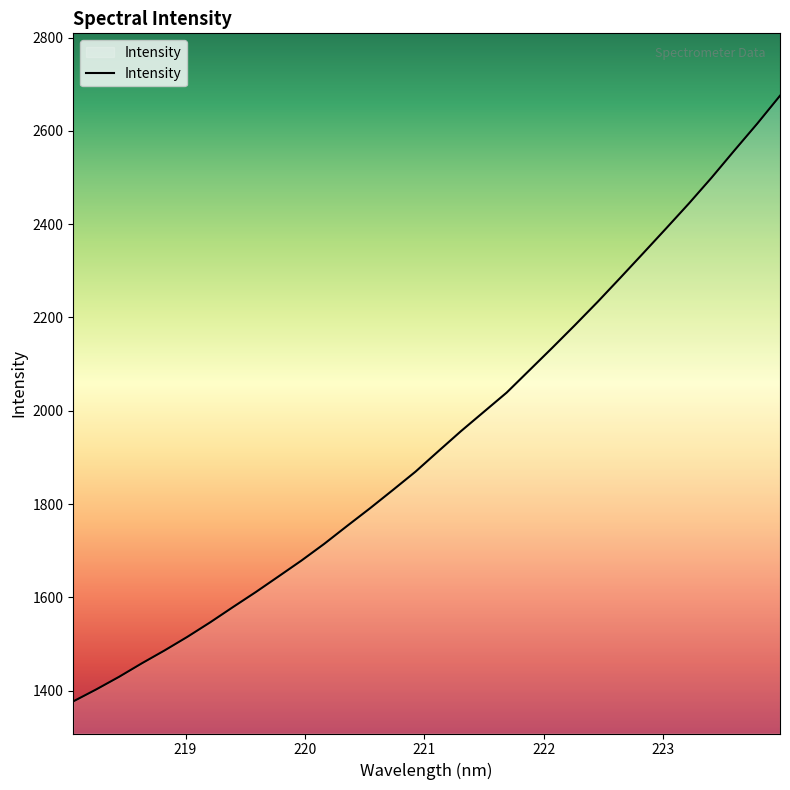

Does the chart display data point markers on the line(s)?

No